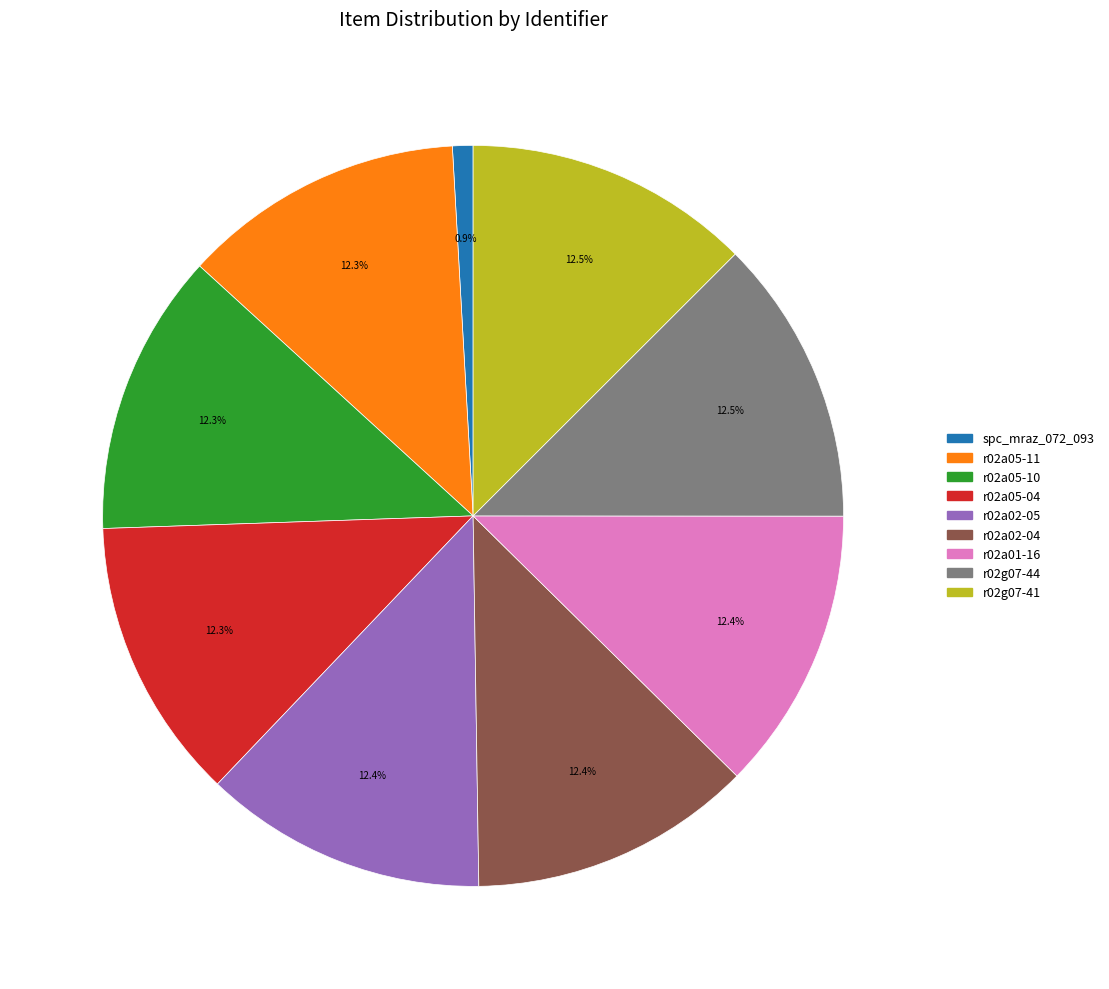

What is the total percentage of r02a02-05 and r02g07-41?

24.9%